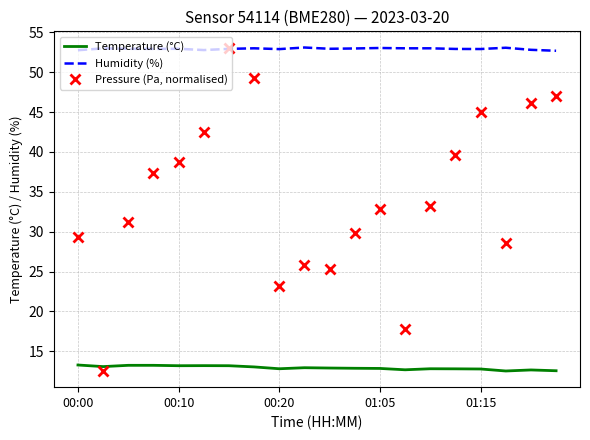

True or false: Humidity (%) and Temperature (°C) cross at least once.

False